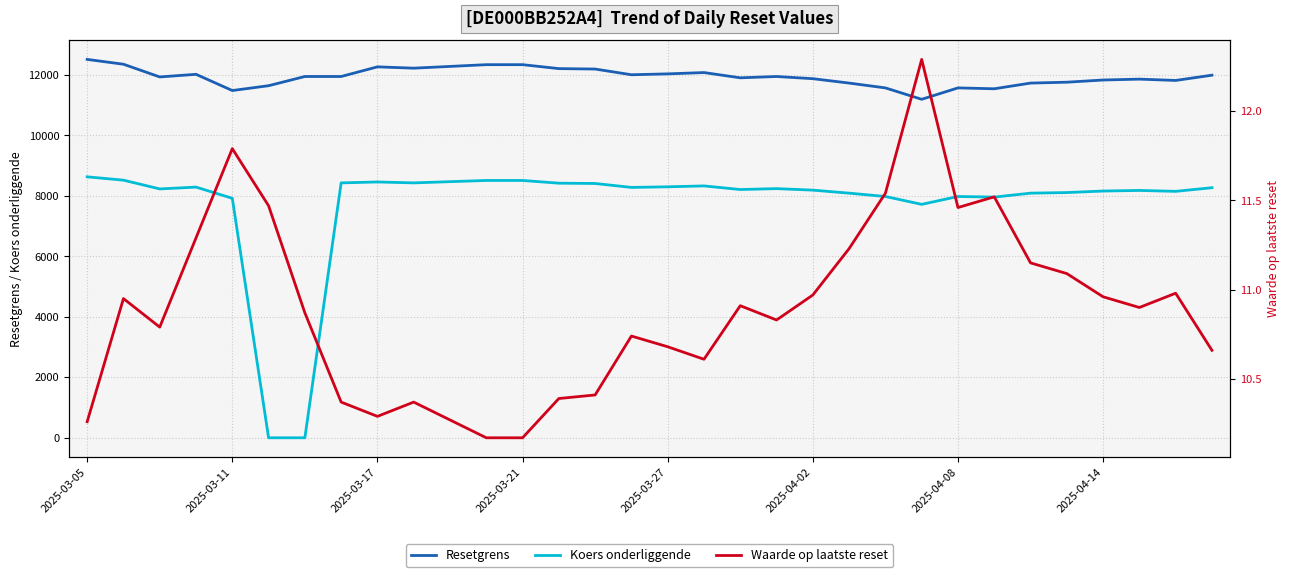

What is the value of the Waarde op laatste reset point at the 30th from the left?

10.9